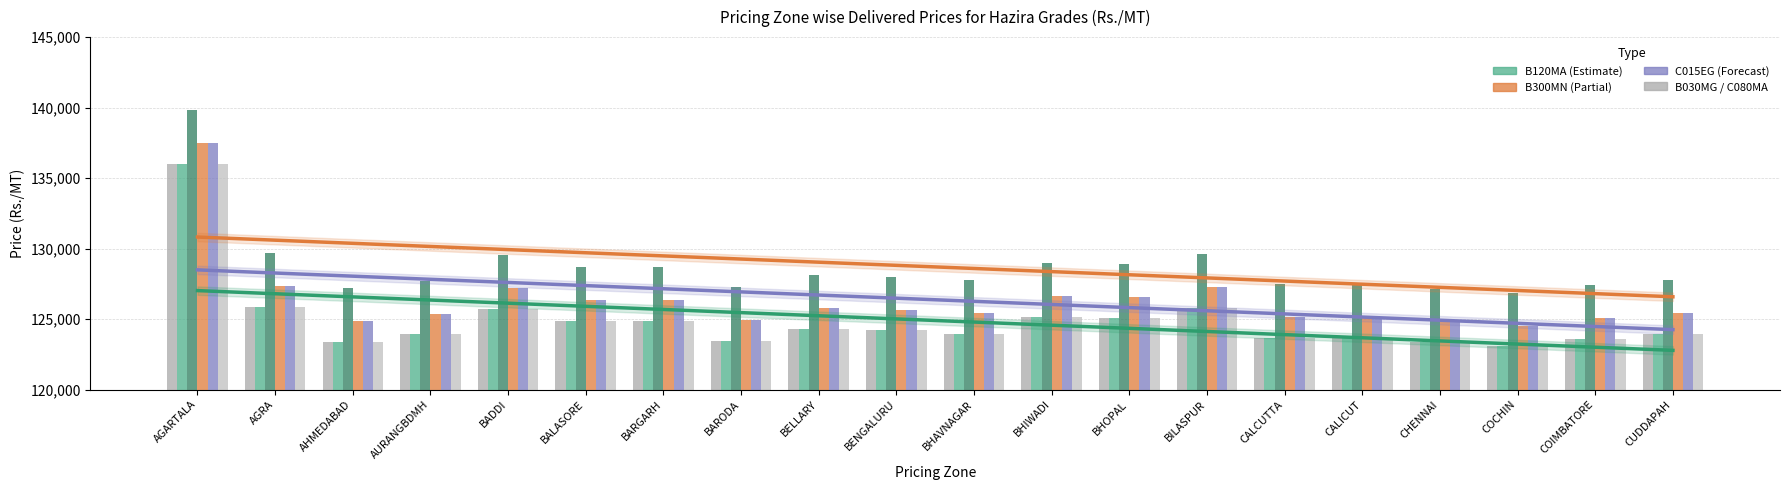

The value of C015EG at CALICUT is 52716. True or false?

False